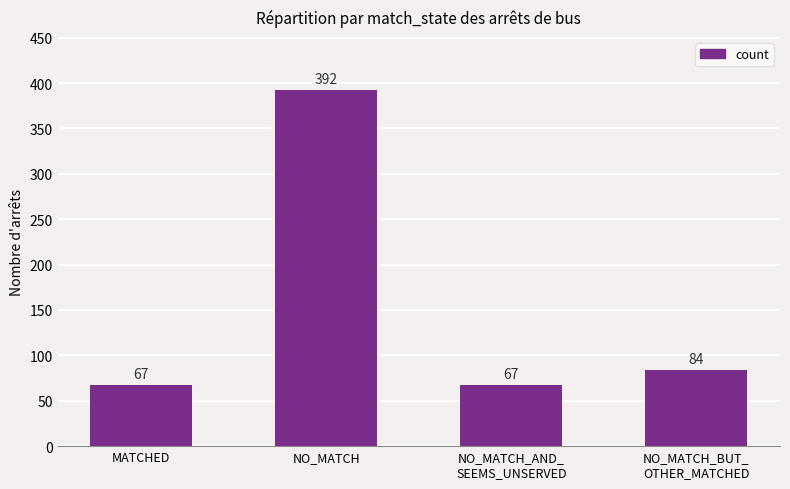

Read the value at MATCHED.

67